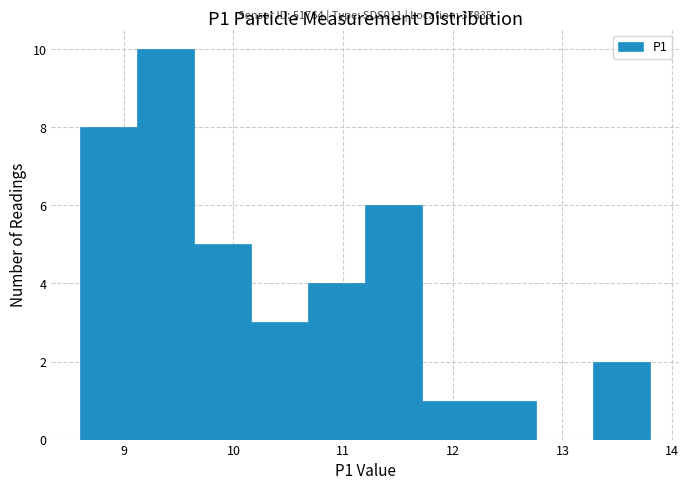

Over which range of the x-axis is the bar tallest?

9.12 to 9.64